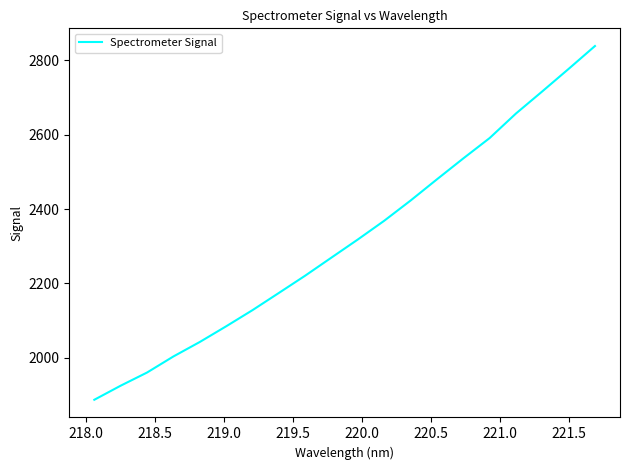

True or false: the data has more than 1 interior local peaks.

False